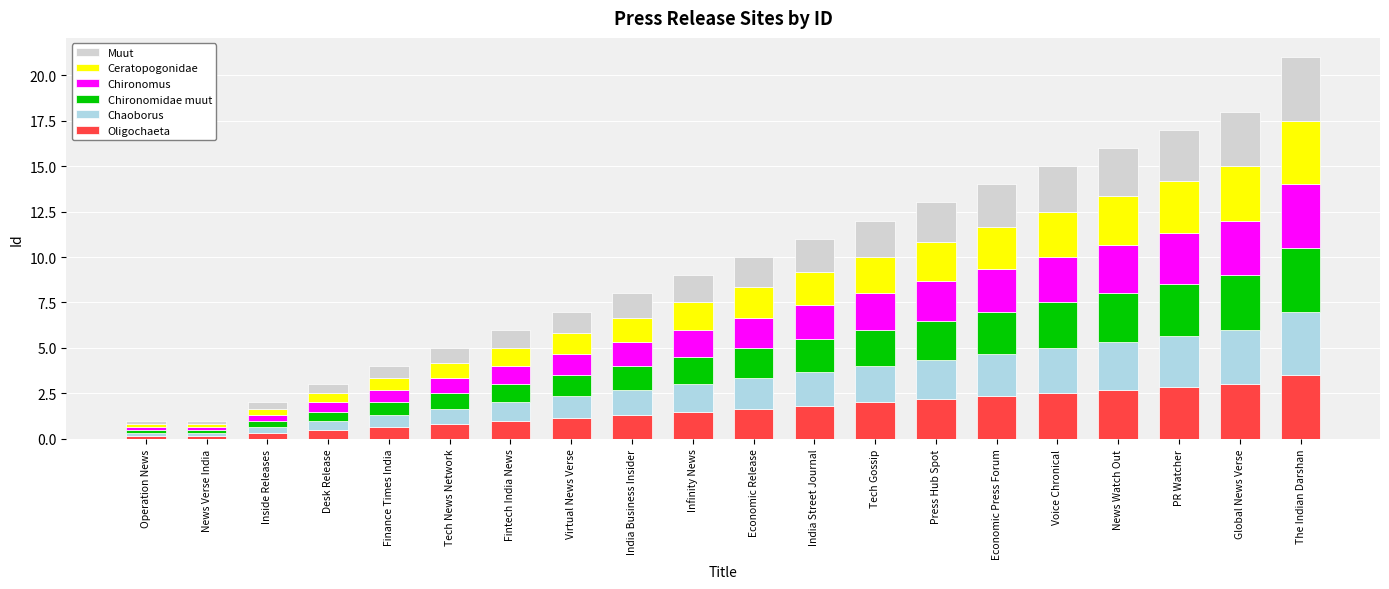

What are all the series names shown in the legend?

Muut, Ceratopogonidae, Chironomus, Chironomidae muut, Chaoborus, Oligochaeta